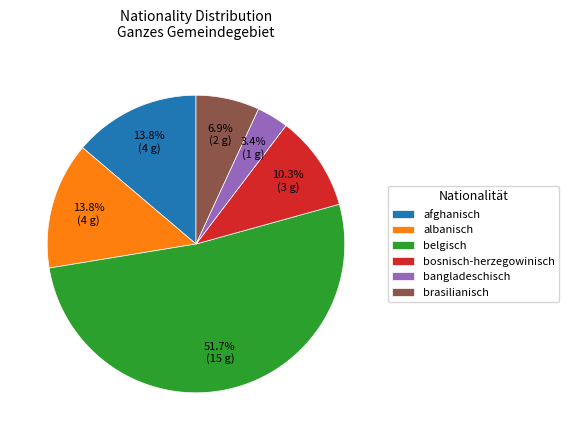

Is there any slice that represents more than half of the pie?

Yes